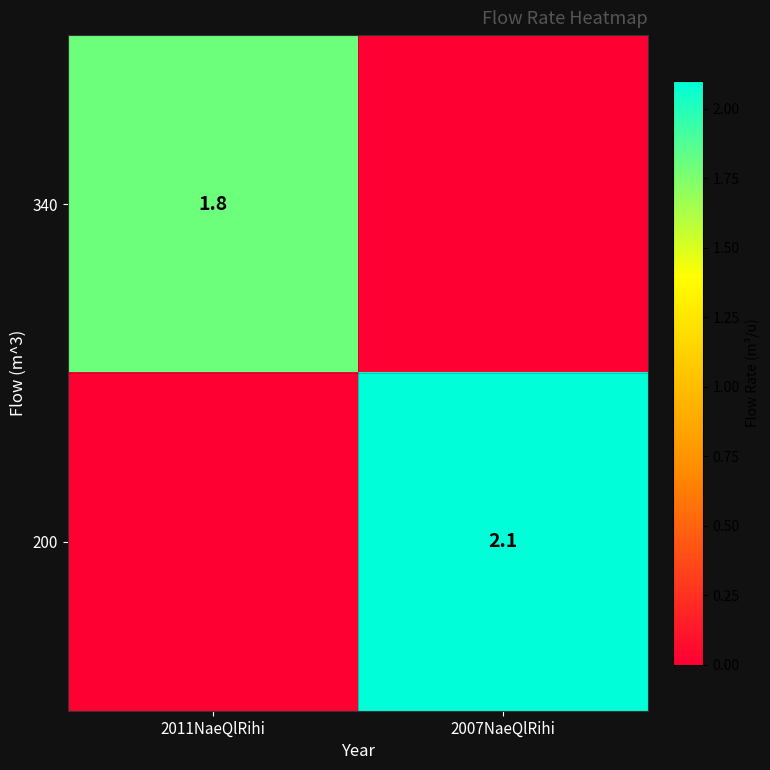

The 200 series shows 3.3 at 2007NaeQlRihi. True or false?

False